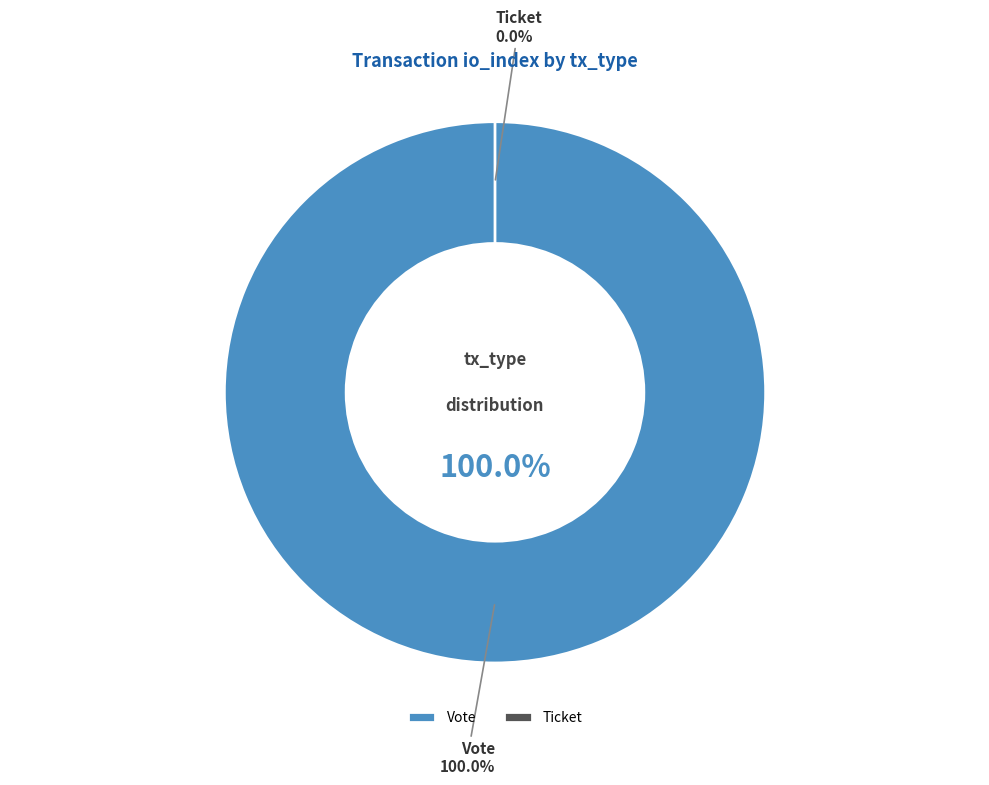

Is there any slice that represents more than half of the pie?

Yes